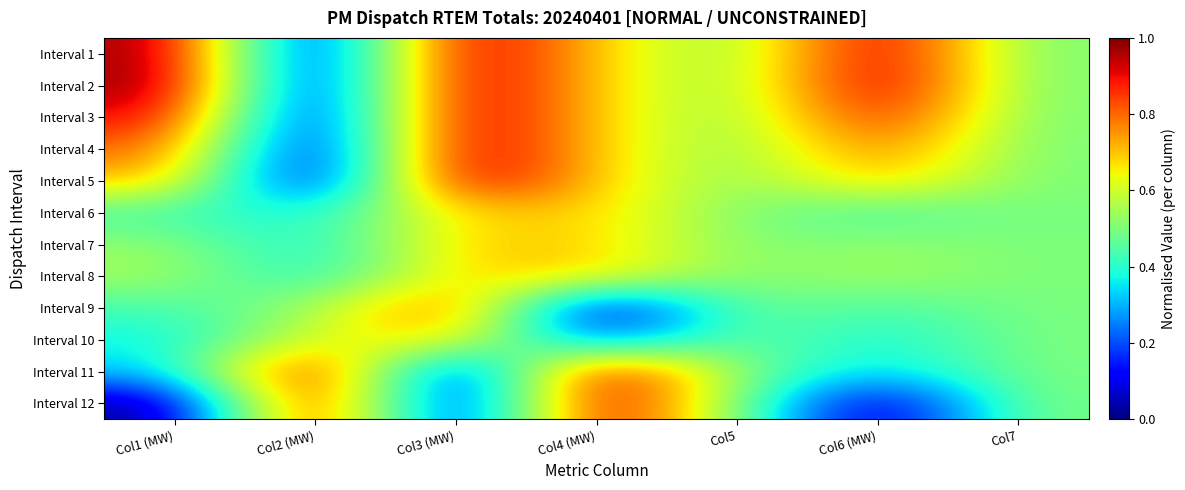

Reading right to left, extract all data points from this chart.

Interval 1: Col7=0.5	Col6 (MW)=1.0	Col5=0.5	Col4 (MW)=0.7	Col3 (MW)=1.0	Col2 (MW)=0.0	Col1 (MW)=1.0
Interval 2: Col7=0.5	Col6 (MW)=1.0	Col5=0.5	Col4 (MW)=0.7	Col3 (MW)=1.0	Col2 (MW)=0.0	Col1 (MW)=1.0
Interval 3: Col7=0.5	Col6 (MW)=0.9	Col5=0.5	Col4 (MW)=0.7	Col3 (MW)=1.0	Col2 (MW)=0.0	Col1 (MW)=0.9
Interval 4: Col7=0.5	Col6 (MW)=0.8	Col5=0.5	Col4 (MW)=0.7	Col3 (MW)=1.0	Col2 (MW)=0.0	Col1 (MW)=0.8
Interval 5: Col7=0.5	Col6 (MW)=0.7	Col5=0.5	Col4 (MW)=0.7	Col3 (MW)=1.0	Col2 (MW)=0.0	Col1 (MW)=0.7
Interval 6: Col7=0.5	Col6 (MW)=0.4	Col5=0.5	Col4 (MW)=0.7	Col3 (MW)=0.7	Col2 (MW)=0.4	Col1 (MW)=0.4
Interval 7: Col7=0.5	Col6 (MW)=0.5	Col5=0.5	Col4 (MW)=0.7	Col3 (MW)=0.7	Col2 (MW)=0.3	Col1 (MW)=0.5
Interval 8: Col7=0.5	Col6 (MW)=0.6	Col5=0.5	Col4 (MW)=0.7	Col3 (MW)=0.7	Col2 (MW)=0.4	Col1 (MW)=0.6
Interval 9: Col7=0.5	Col6 (MW)=0.4	Col5=0.5	Col4 (MW)=0.0	Col3 (MW)=0.9	Col2 (MW)=0.5	Col1 (MW)=0.4
Interval 10: Col7=0.5	Col6 (MW)=0.4	Col5=0.5	Col4 (MW)=0.2	Col3 (MW)=0.7	Col2 (MW)=0.6	Col1 (MW)=0.4
Interval 11: Col7=0.5	Col6 (MW)=0.3	Col5=0.5	Col4 (MW)=1.0	Col3 (MW)=0.0	Col2 (MW)=1.0	Col1 (MW)=0.3
Interval 12: Col7=0.5	Col6 (MW)=0.0	Col5=0.5	Col4 (MW)=1.0	Col3 (MW)=0.0	Col2 (MW)=1.0	Col1 (MW)=0.0